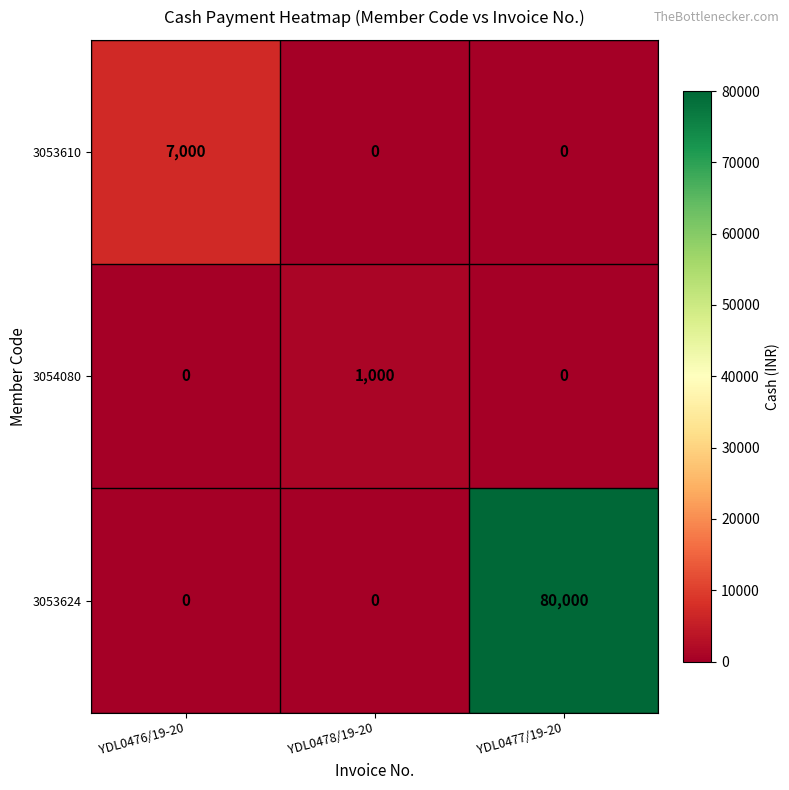

Is it true that 3054080 equals 0 at YDL0476/19-20?

True